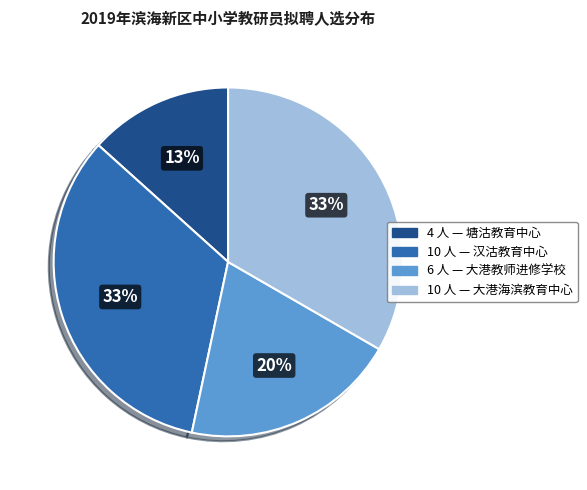

To the nearest percent, what is the difference between the largest and smallest slice percentages?

20%